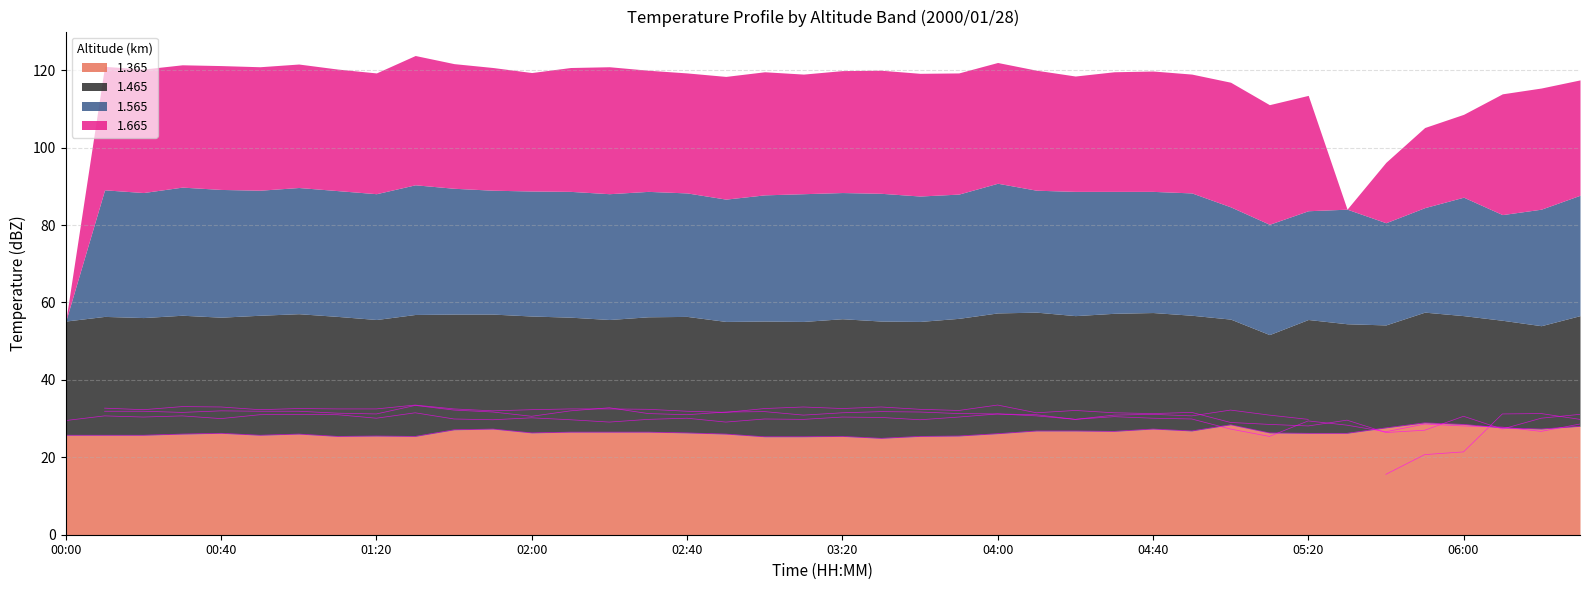

True or false: 1.465 has more than 1 interior local peaks.

True